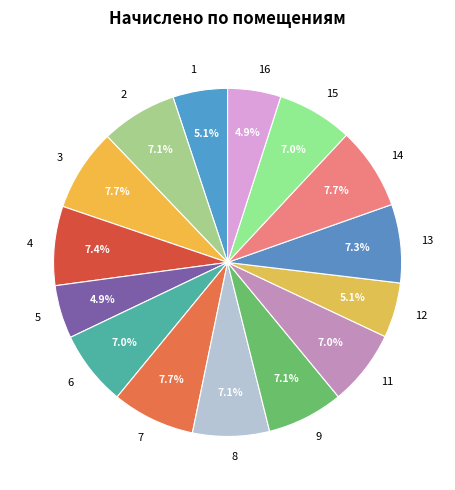

Is it true that 5 is 14% of the pie?

False